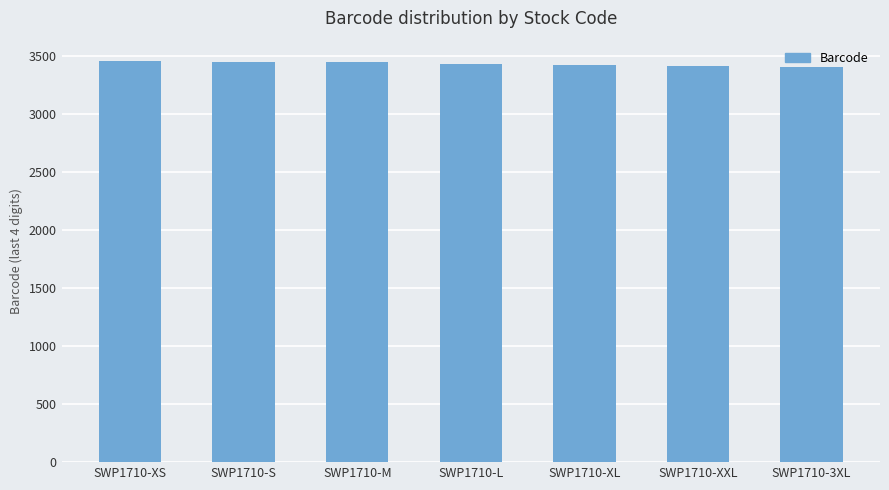

What is the smallest value displayed?

3409